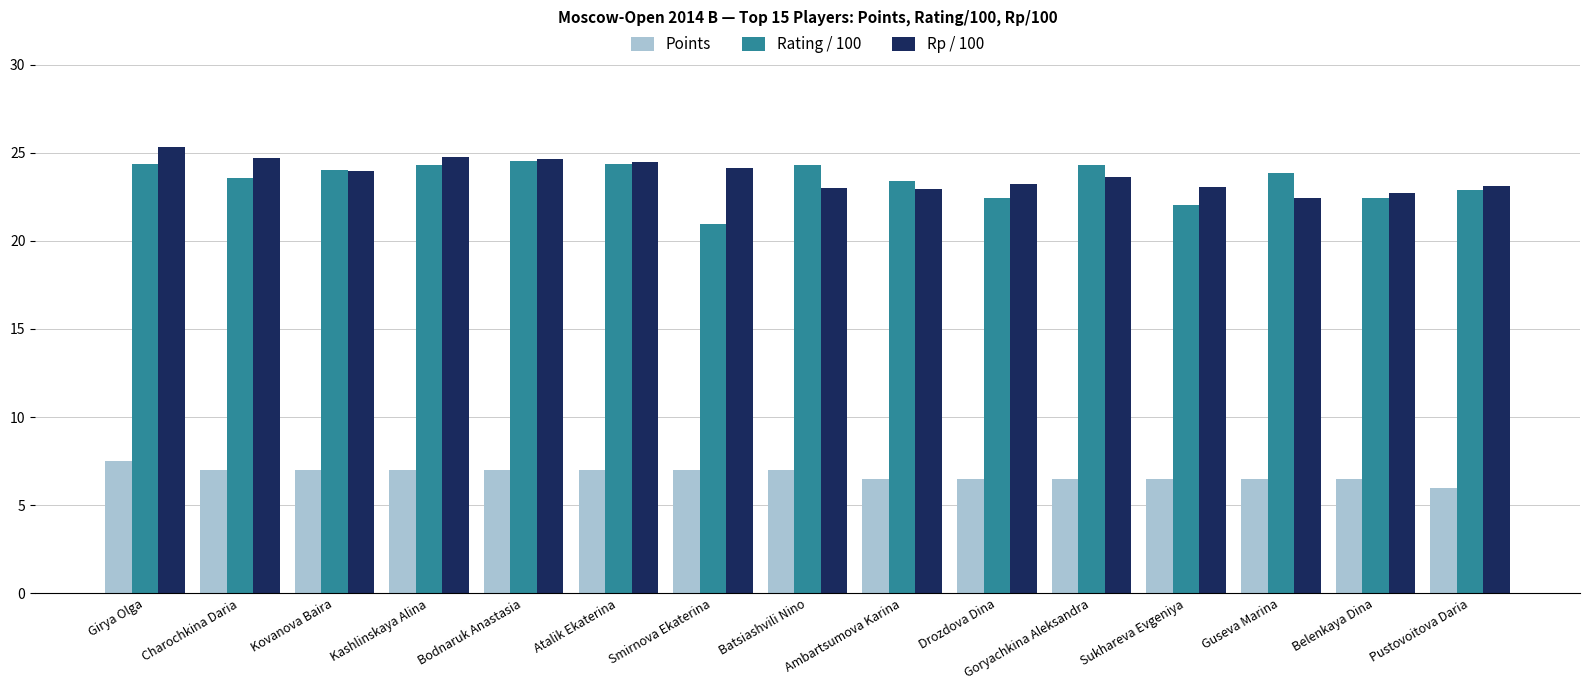

What is the difference between the maximum and second lowest values in the Points series?

1.0